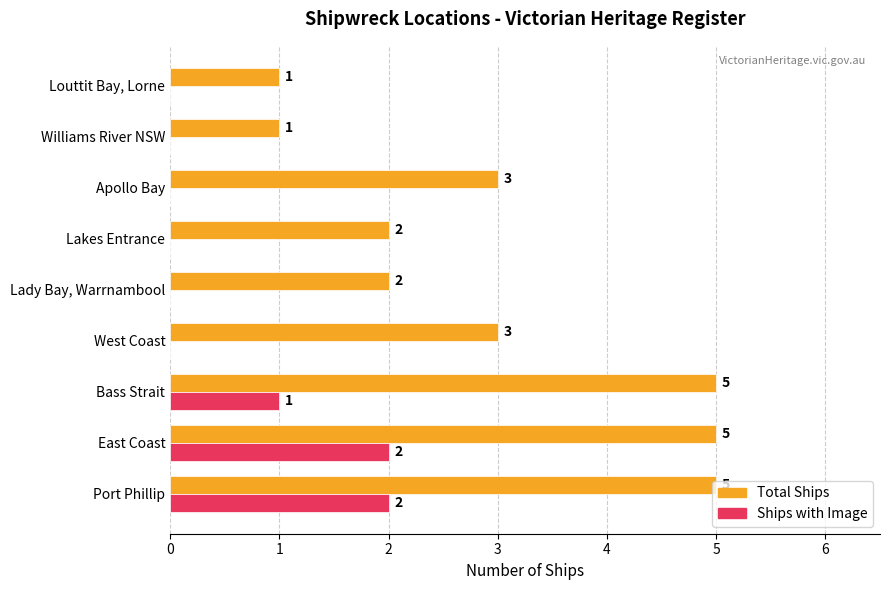

What is the sum of the Total Ships values at Port Phillip and Lakes Entrance?

7